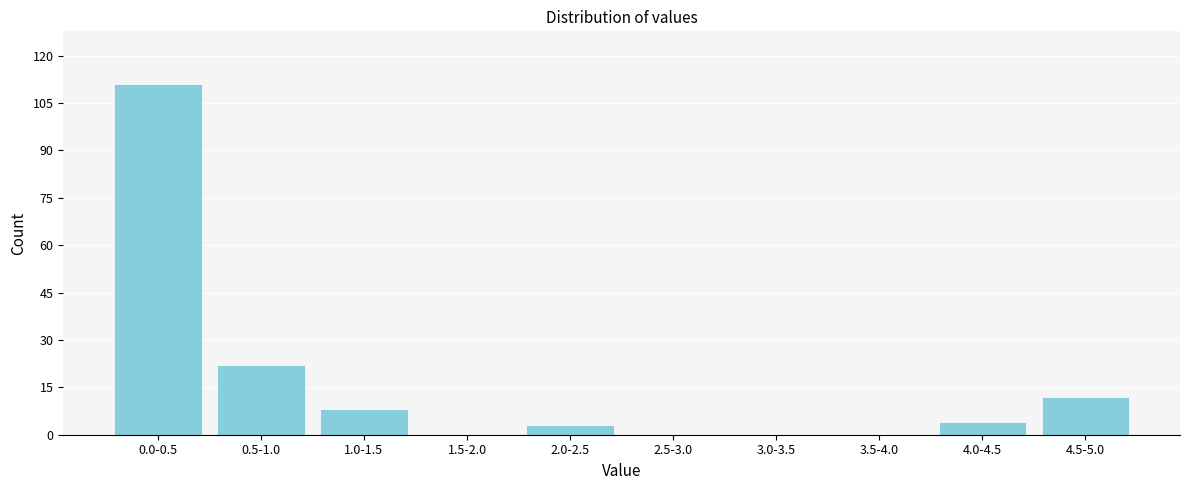

Reading left to right, extract all data points from this chart.

0.0-0.5=111	0.5-1.0=22	1.0-1.5=8	1.5-2.0=0	2.0-2.5=3	2.5-3.0=0	3.0-3.5=0	3.5-4.0=0	4.0-4.5=4	4.5-5.0=12